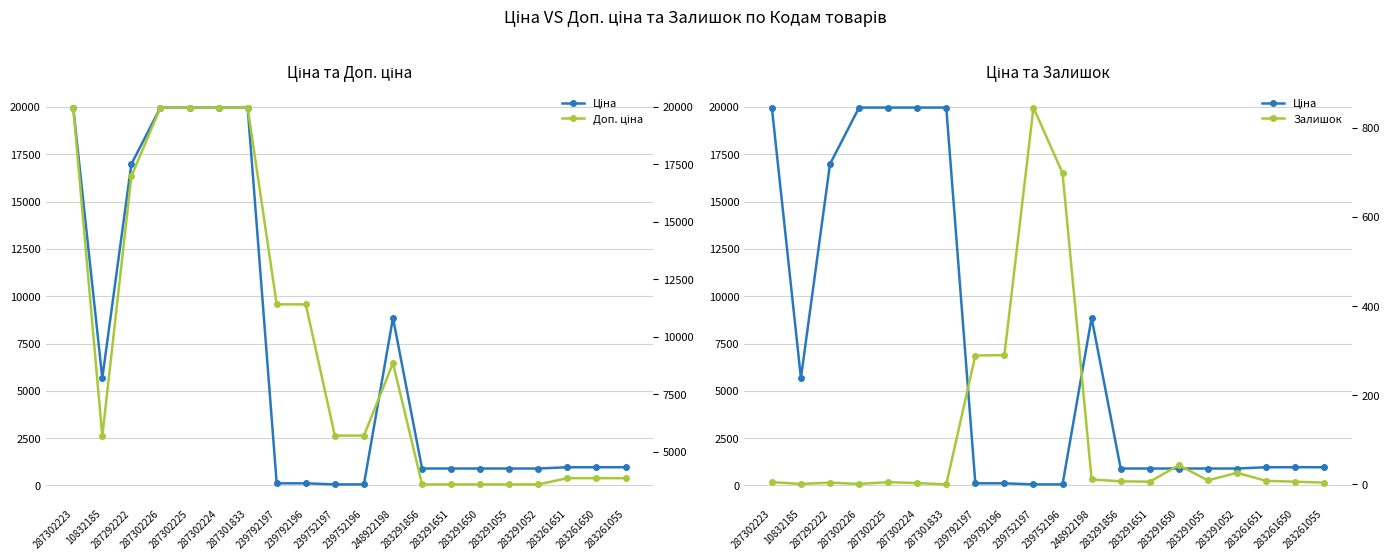

True or false: Ціна has more than 2 points higher than both neighbors.

False